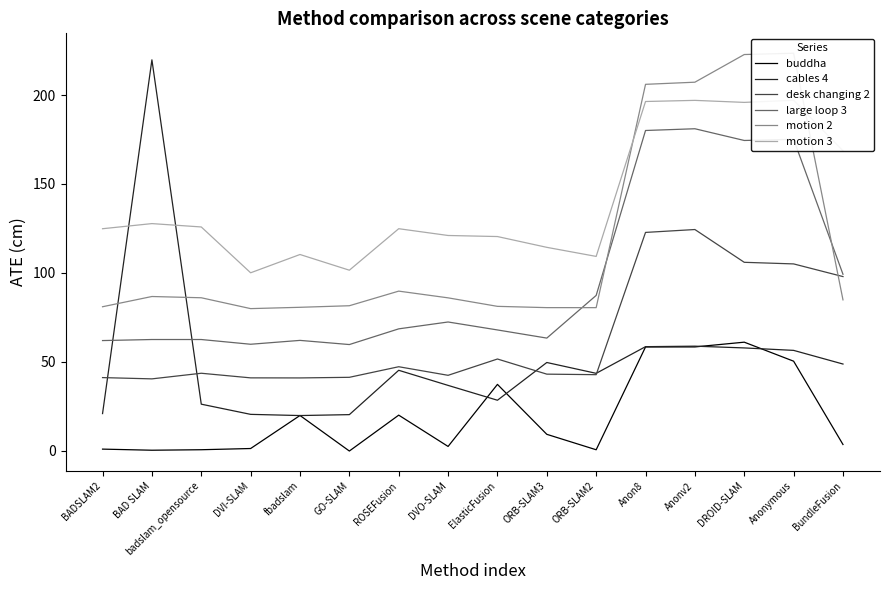

What are all the series names shown in the legend?

buddha, cables 4, desk changing 2, large loop 3, motion 2, motion 3